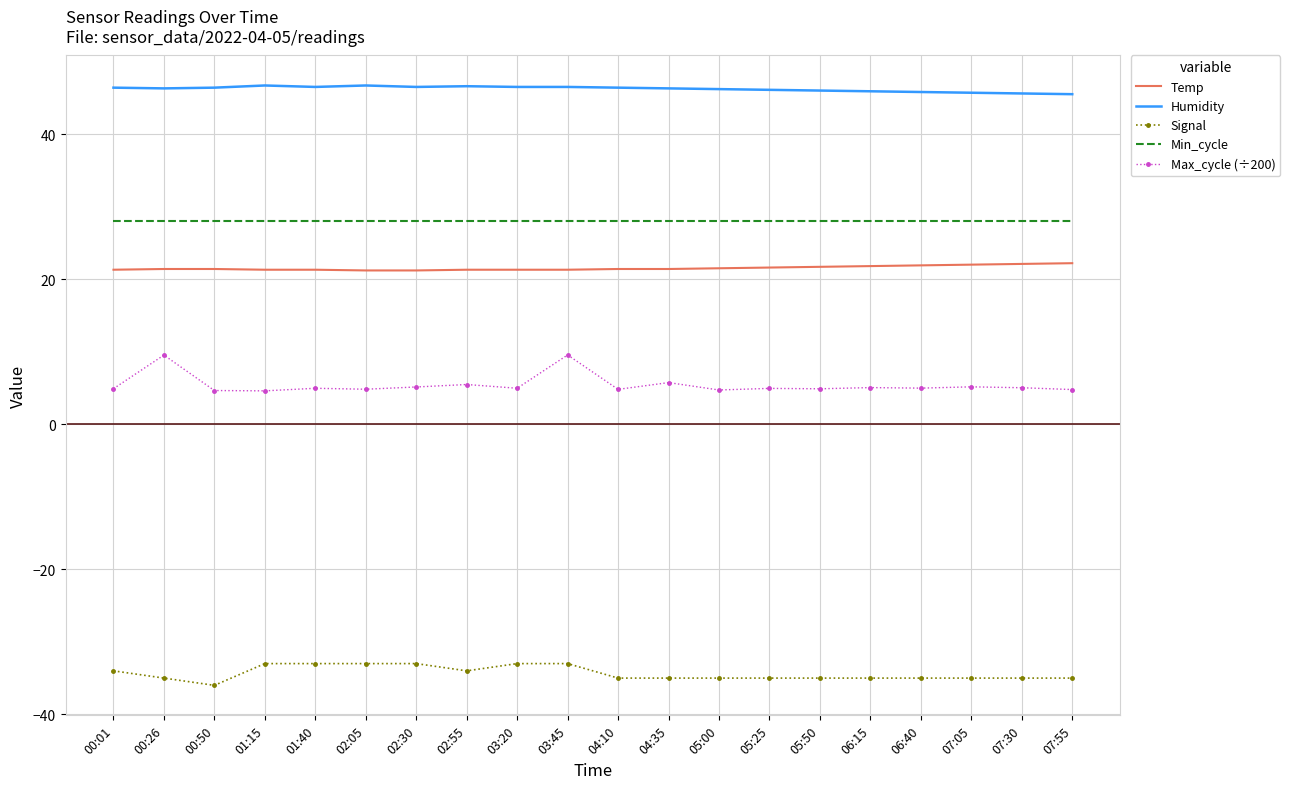

What is the difference between the maximum and minimum values in the Signal series?

3.0